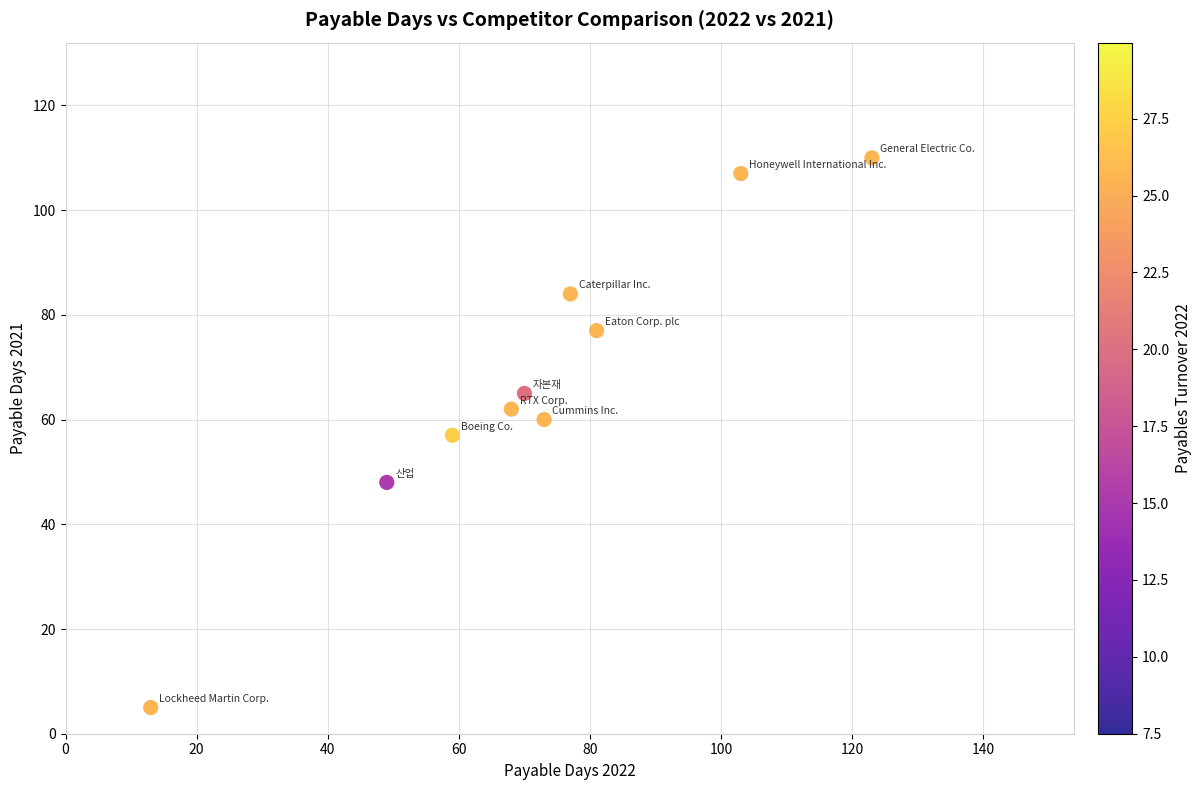

What is the average Y value?

68